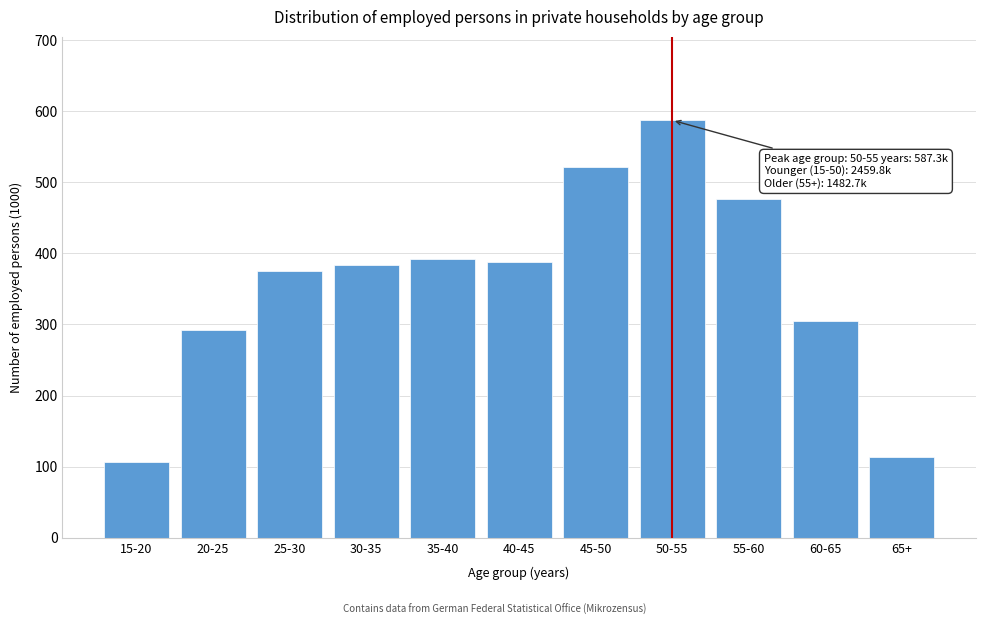

Reading left to right, what are all the values shown in this chart?

15-20=107.1	20-25=292.2	25-30=375.1	30-35=384.2	35-40=391.6	40-45=388.4	45-50=521.2	50-55=587.3	55-60=476.6	60-65=305.1	65+=113.7